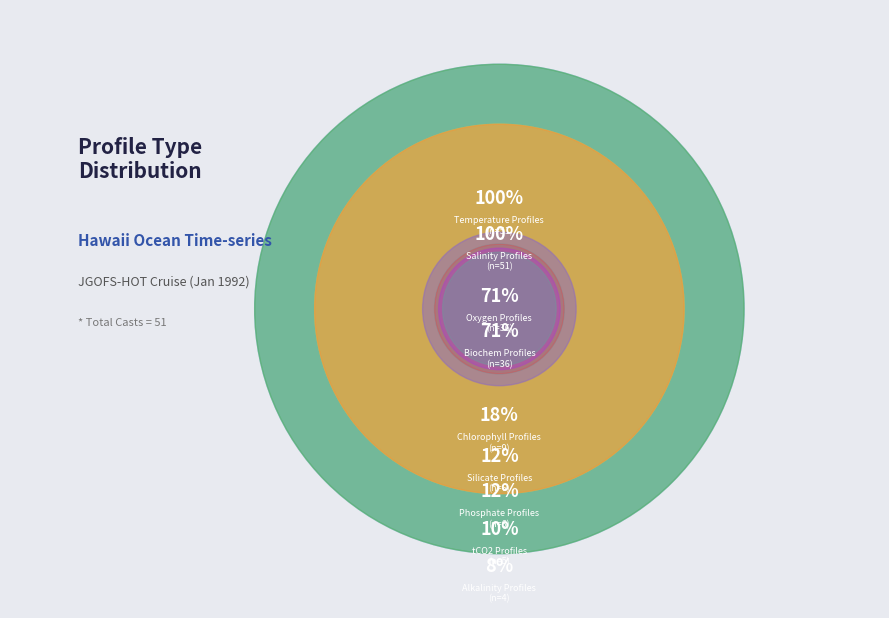

Which has a higher value, tCO2 Profiles or Oxygen Profiles?

Oxygen Profiles